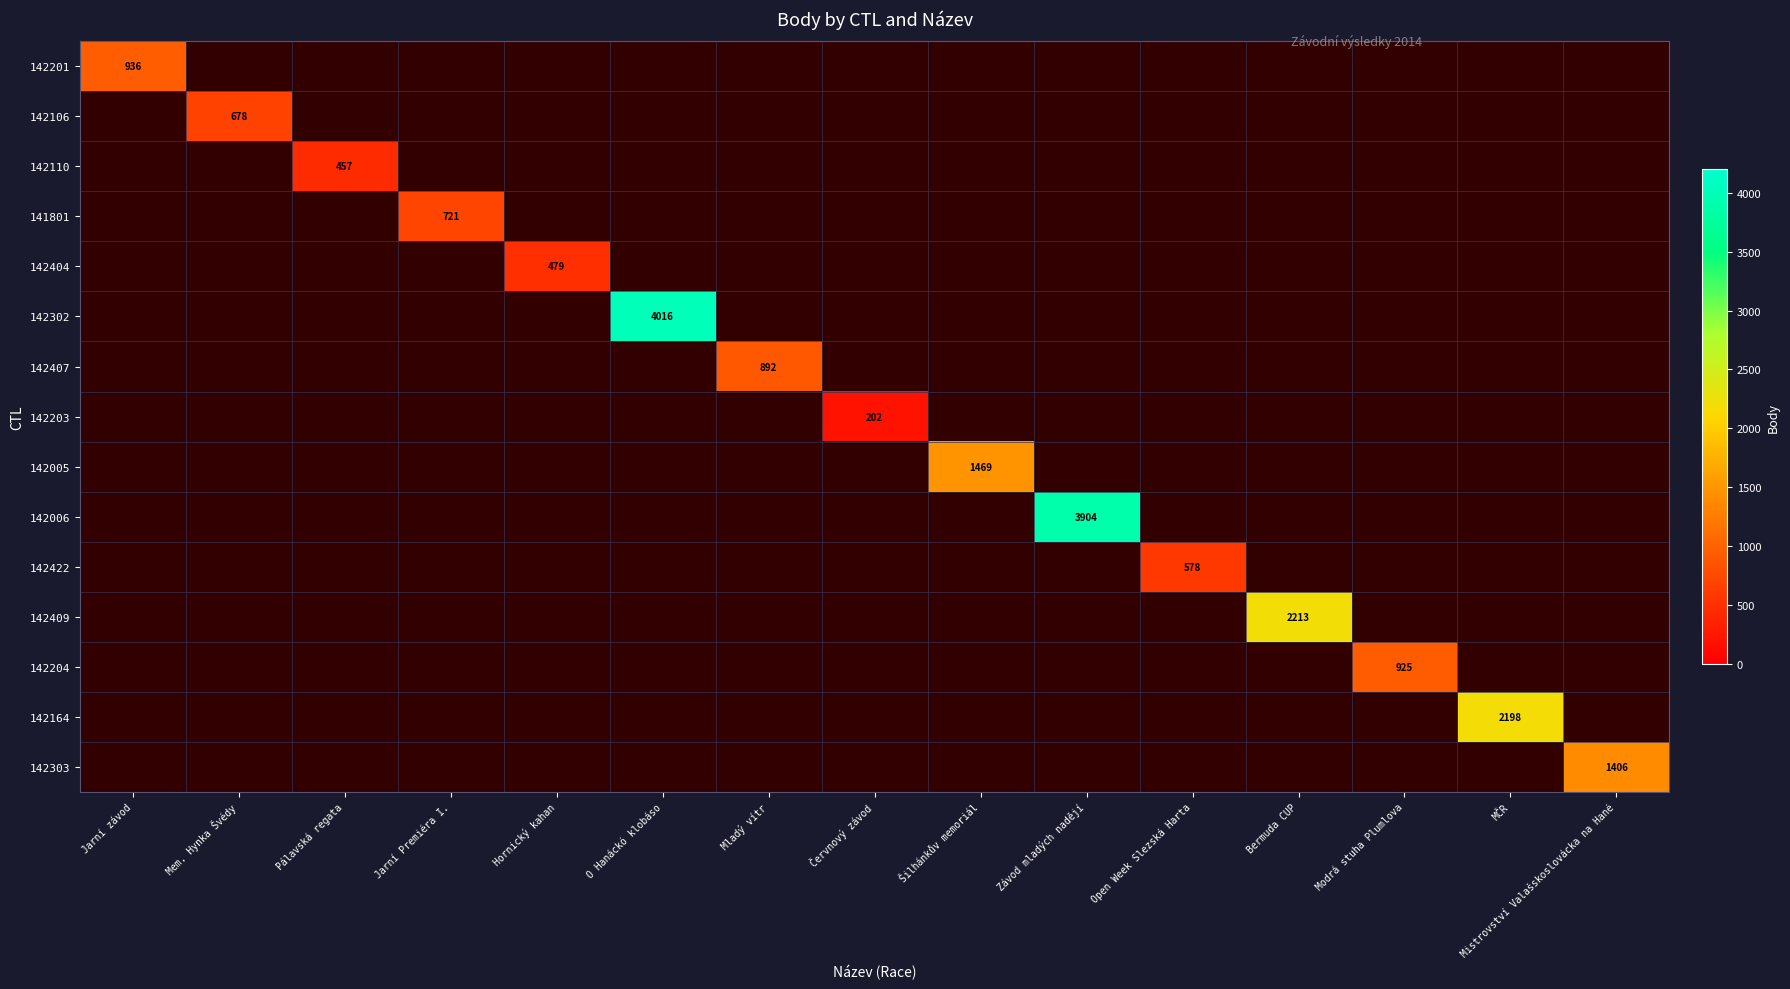

Which category has the lowest value in the 142422 series?

Jarní závod